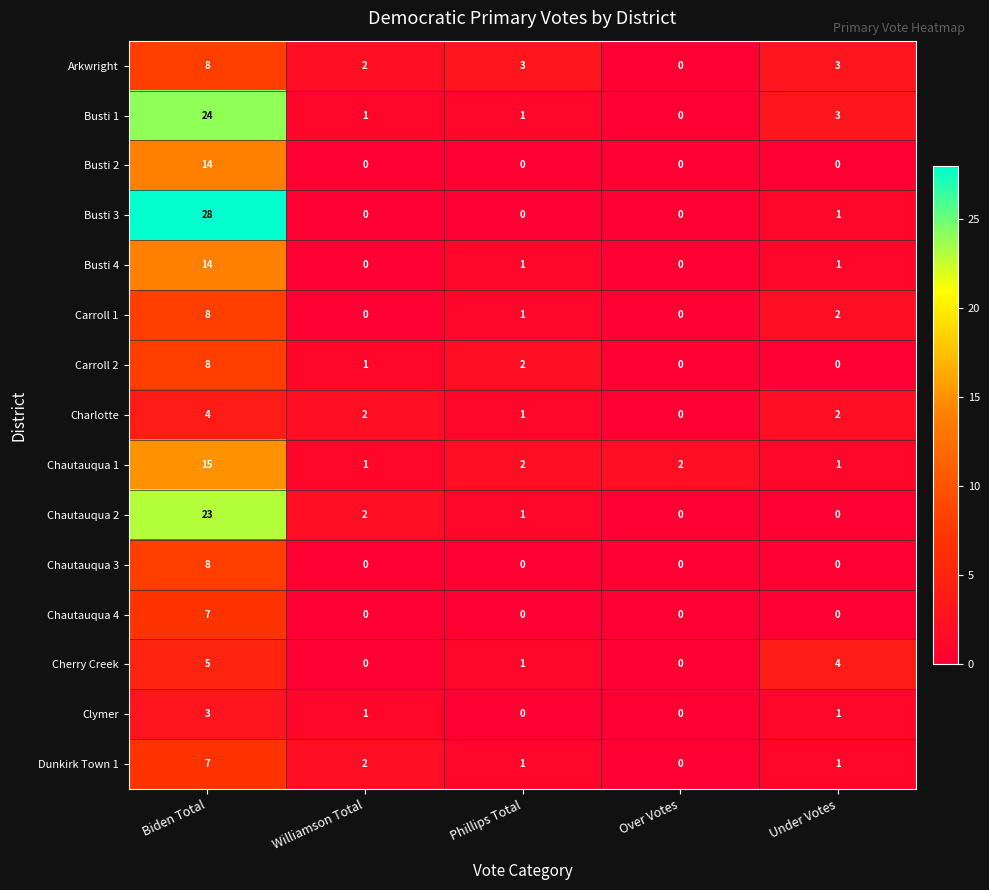

At which label is Chautauqua 2 closest to 11?

Williamson Total